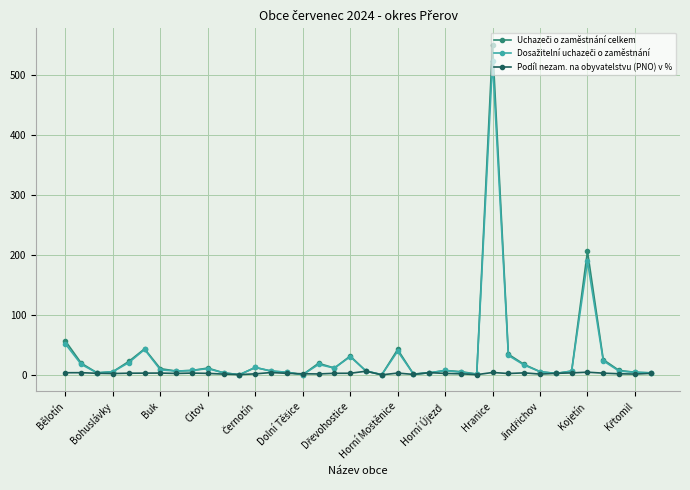

What is the average value of the Uchazeči o zaměstnání celkem series?

32.4